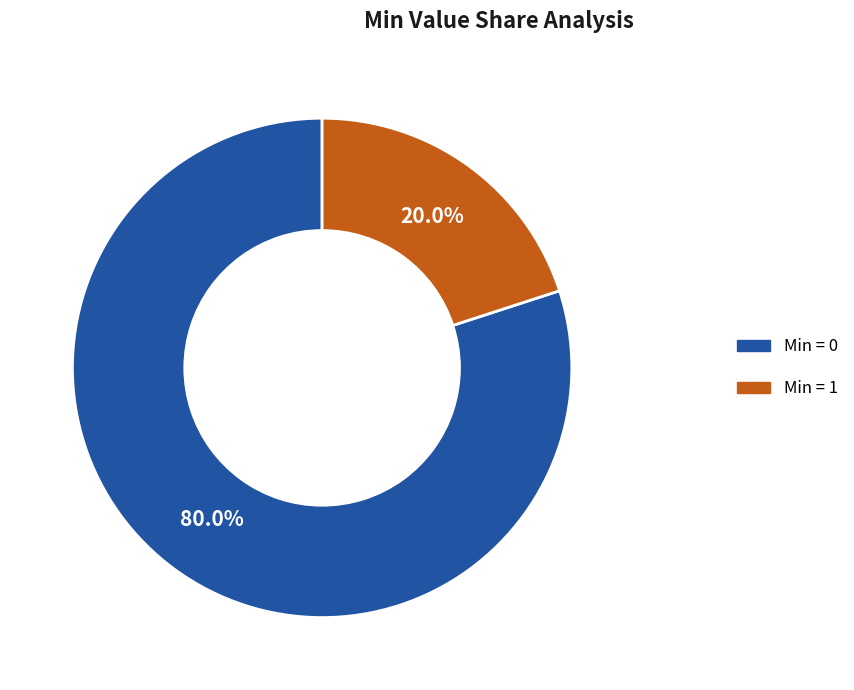

Is there a majority slice in this chart?

Yes